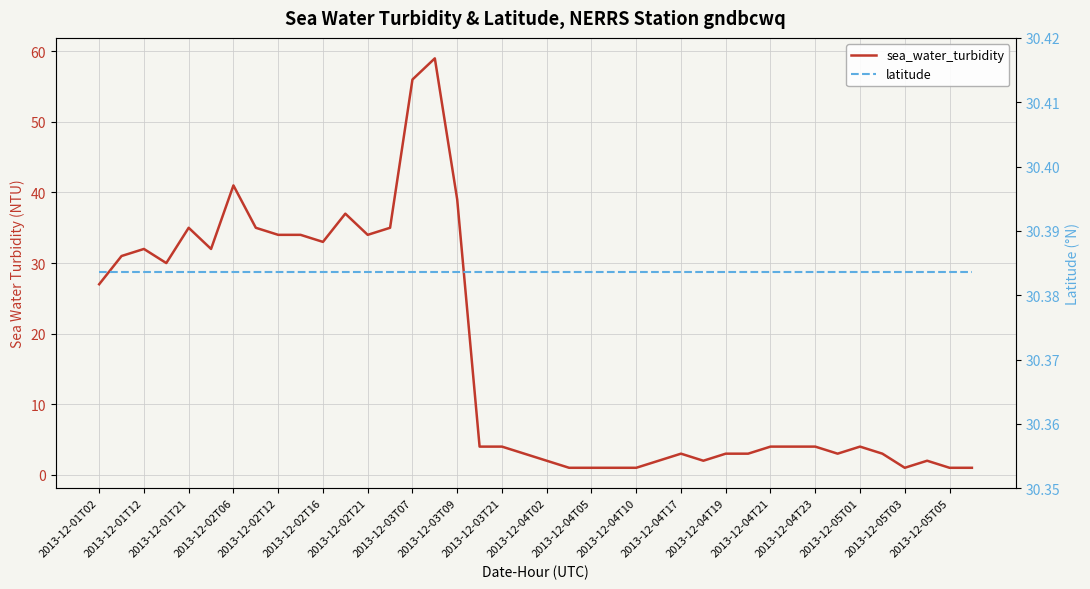

What is the sum of all latitude values?

1215.3